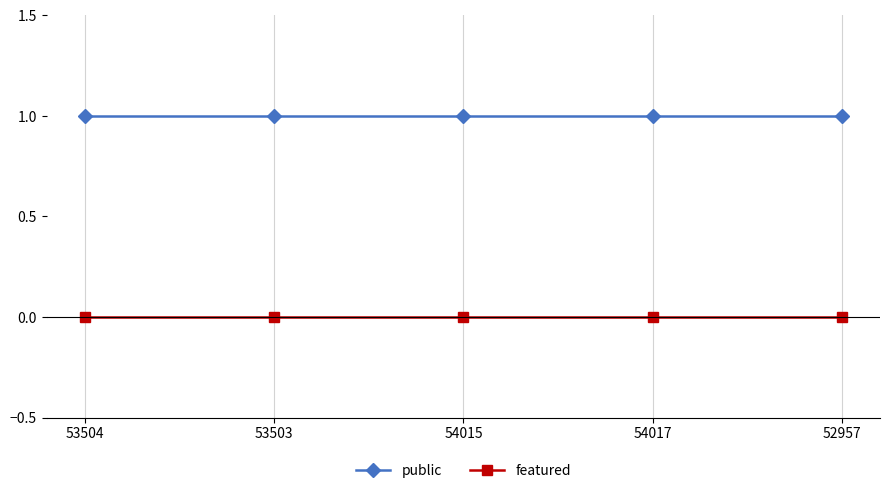

True or false: featured and public intersect in this chart.

False